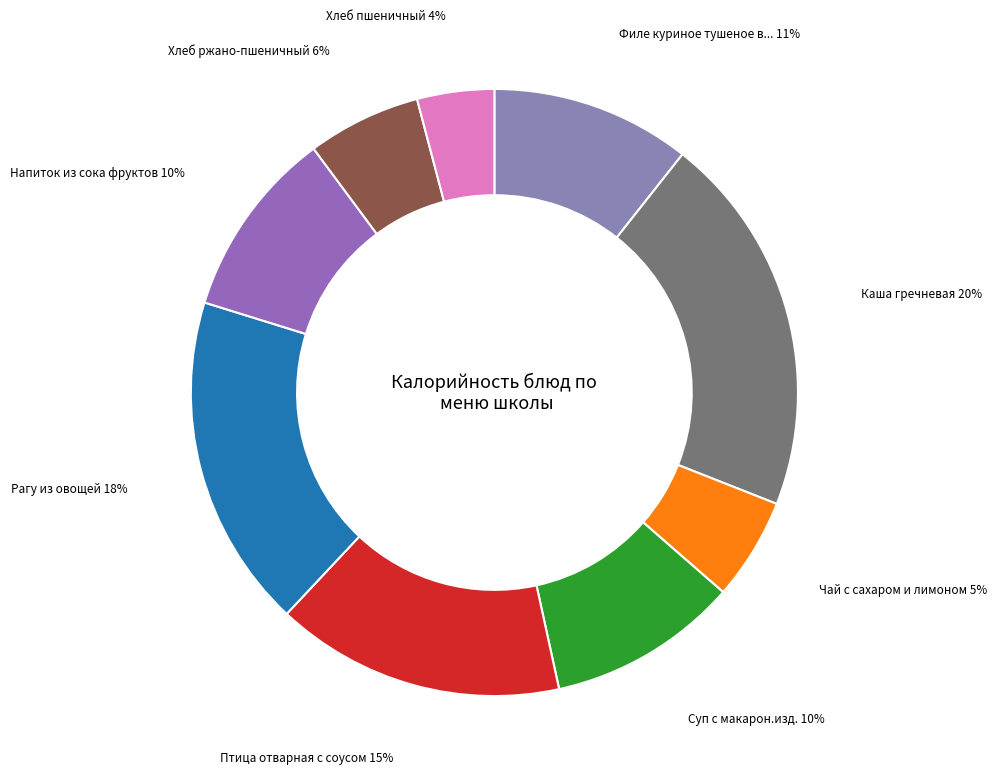

Count the number of slices in the pie.

9